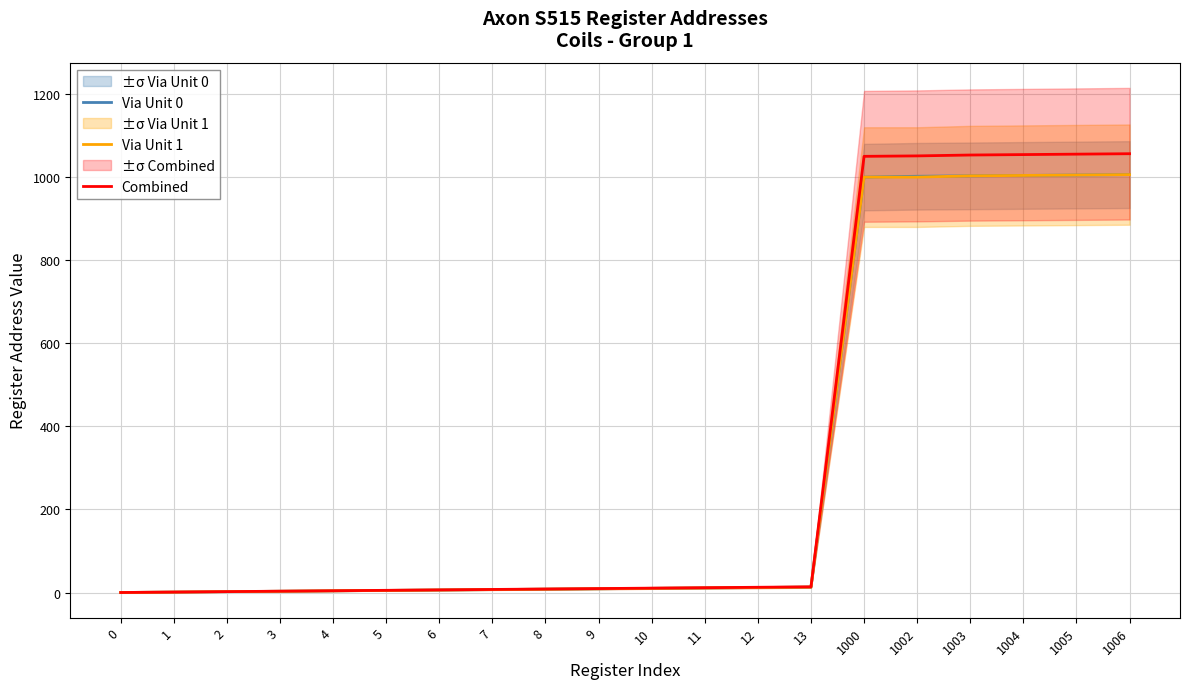

How many values in Combined are above zero?

19